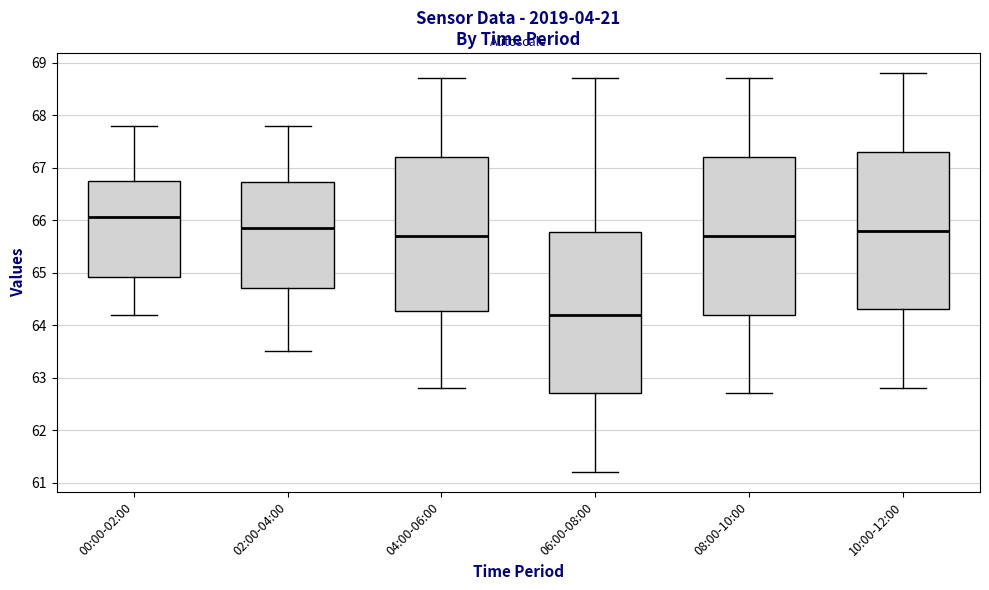

Where does the lower whisker of the box for 04:00-06:00 end on the y-axis? The values are not printed on the chart, so give them approximately, as read against the axis.

62.8